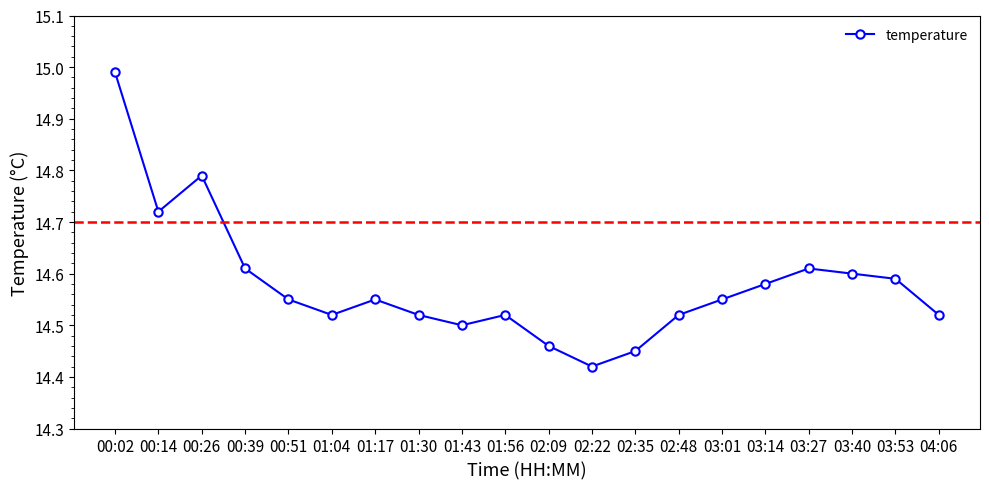

What is the ratio of the value at 01:56 to the value at 03:27?

1.0